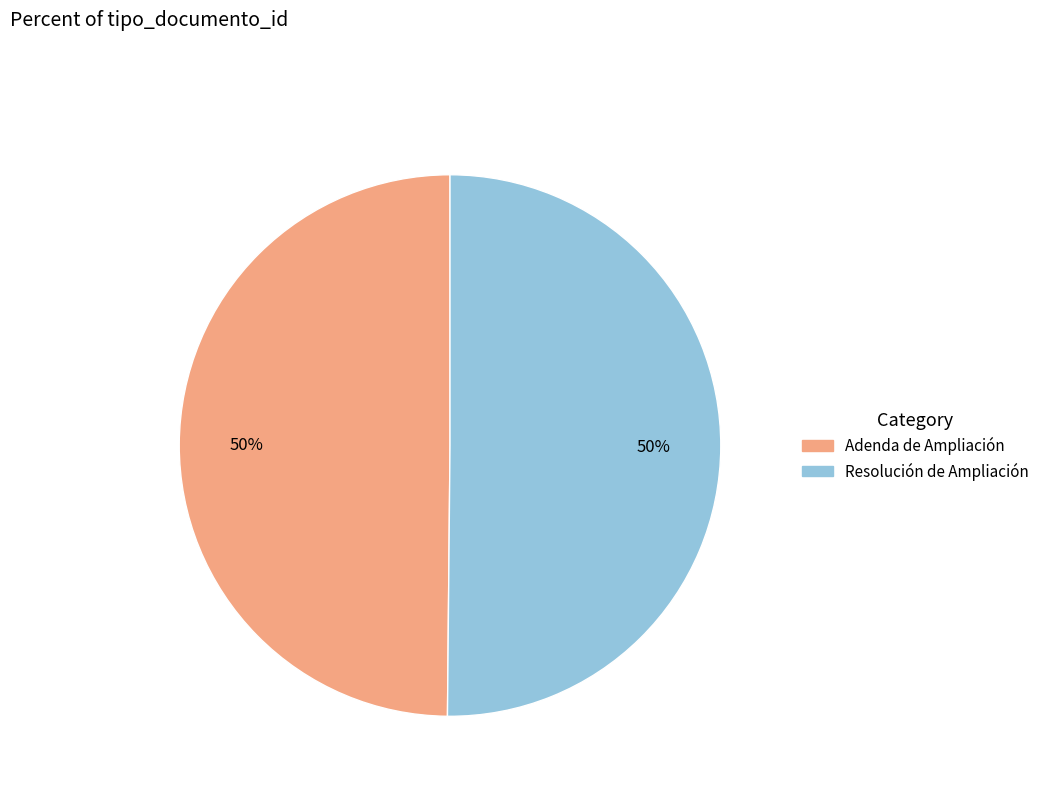

Is the sum of Adenda de Ampliación and Resolución de Ampliación greater than half?

Yes